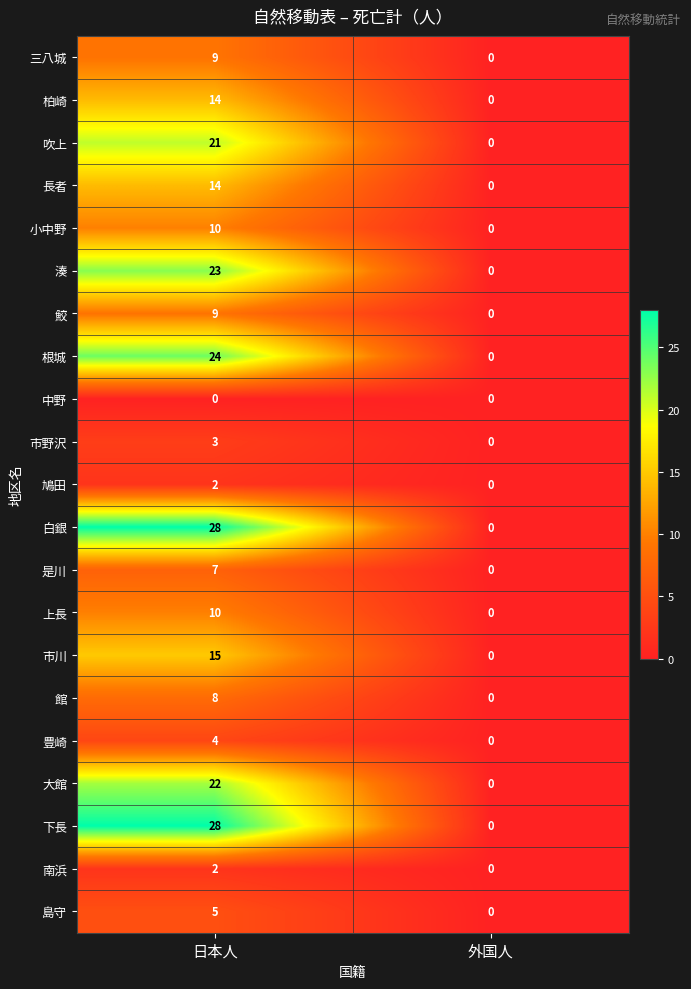

How many values in the 豊崎 series are below 4?

1